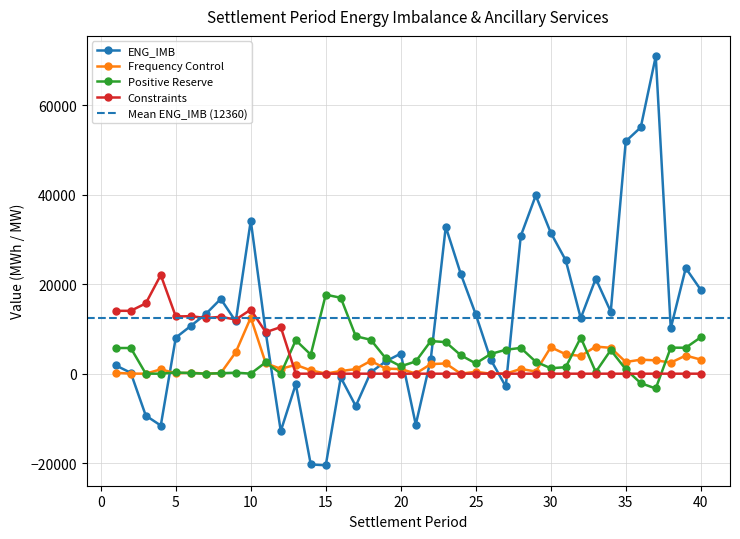

Is this an area chart (filled region under the line)?

No